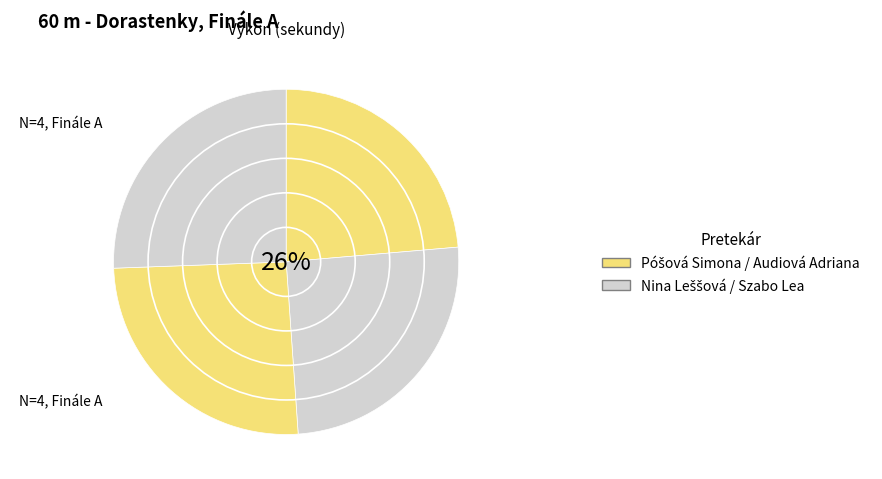

What is the change in value from Póšová Simona to Szabo Lea?

+0.7